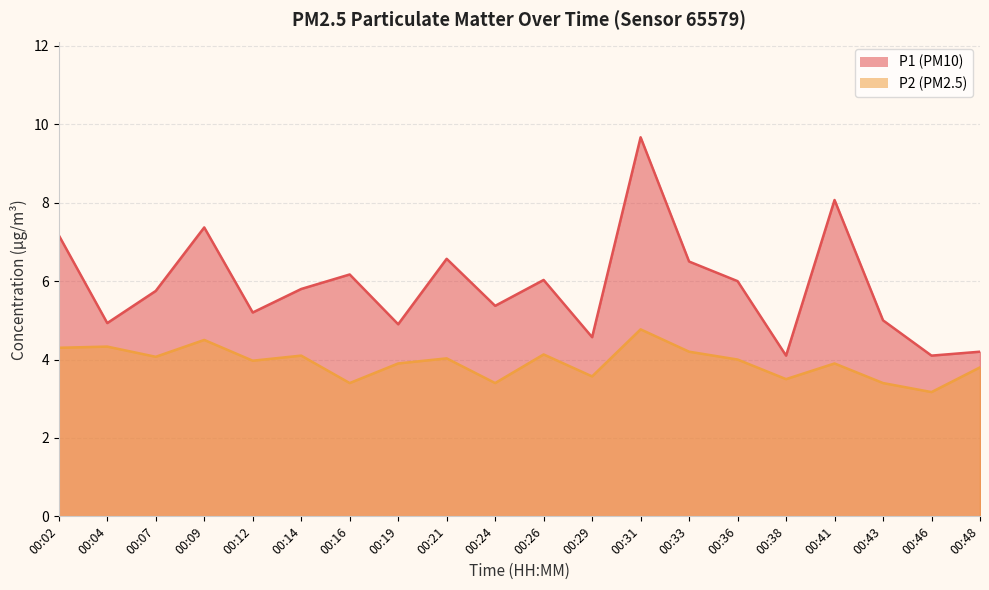

What is the value of the P1 point at the 13th from the left?

9.7